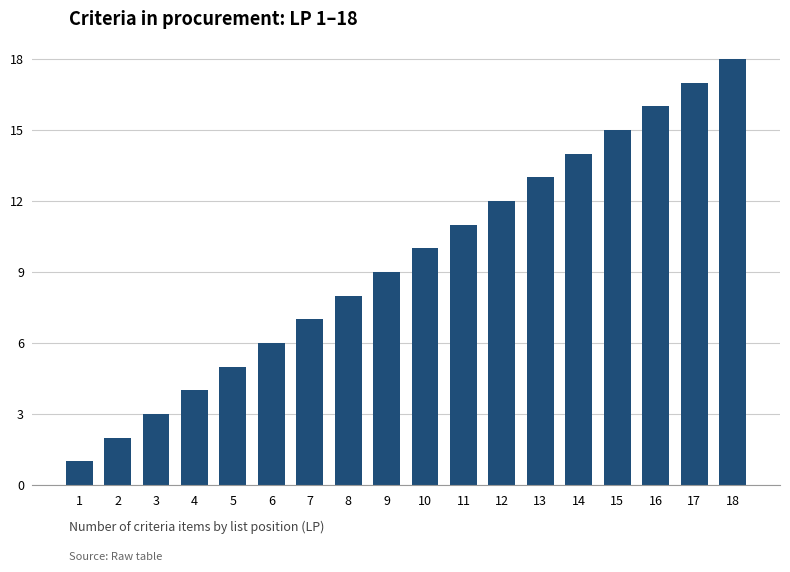

Which has a higher value, 1 or 6?

6